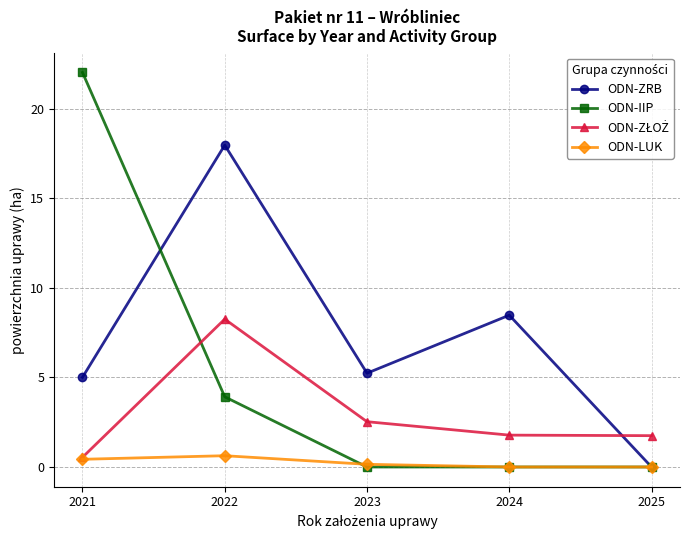

How many data points does each series have?

5